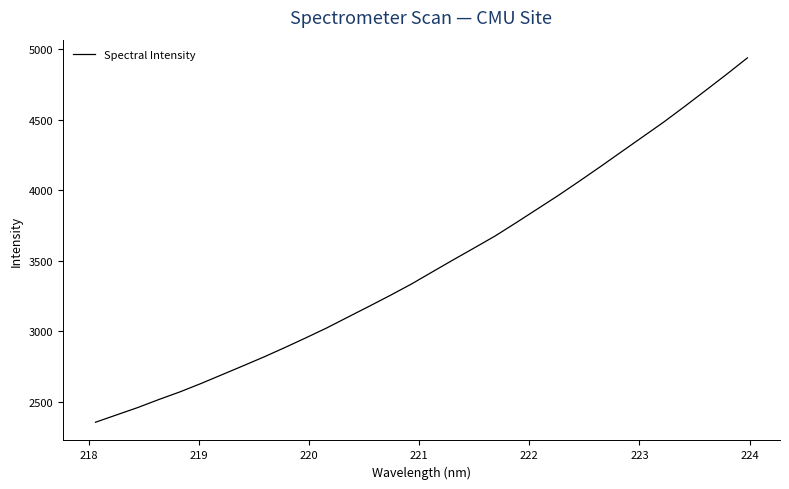

What is the smallest value displayed?

2355.5